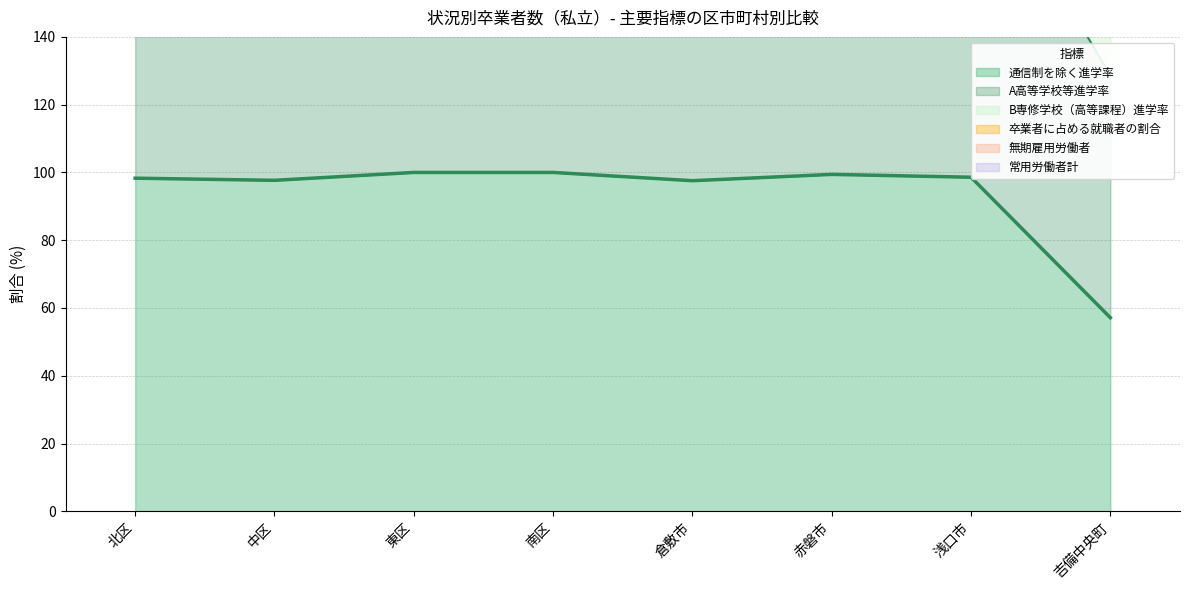

How many data points does each series have?

8